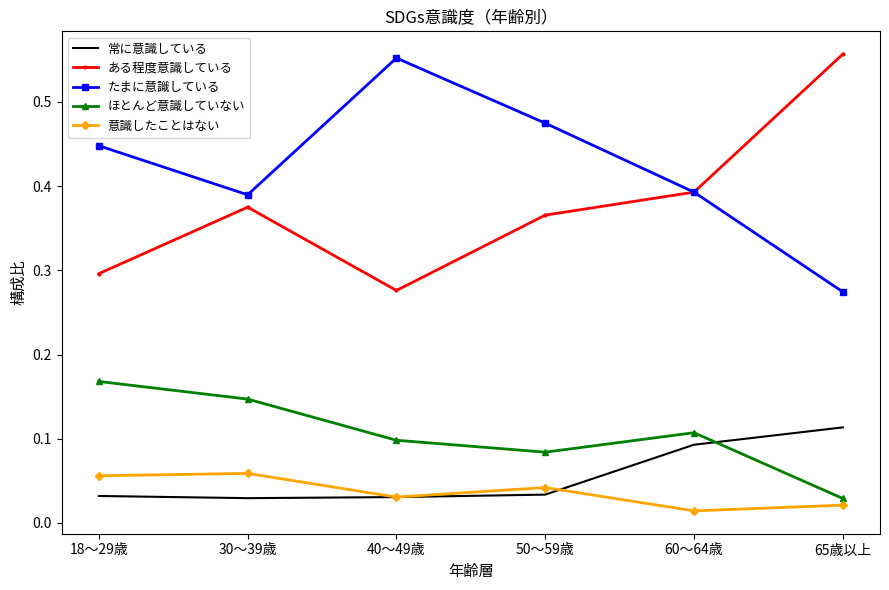

What position from the right is 40～49歳?

4